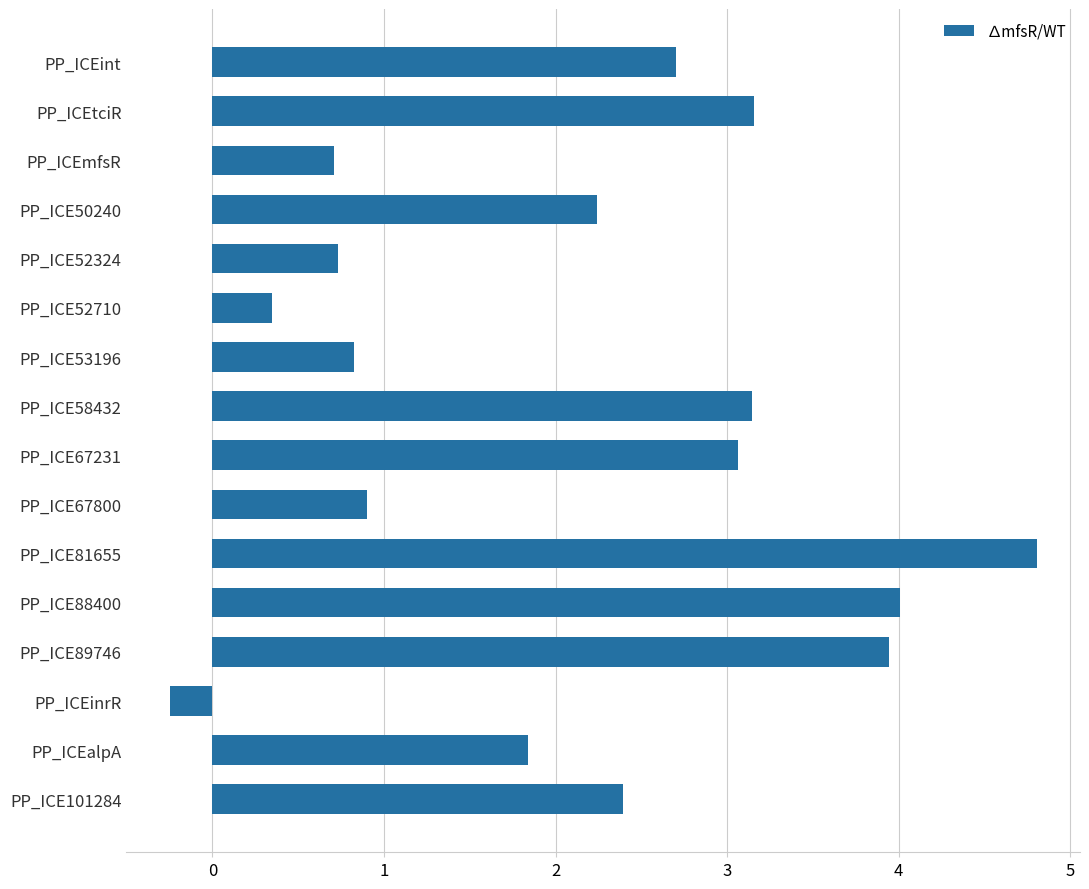

What is the minimum value shown in the chart?

-0.2